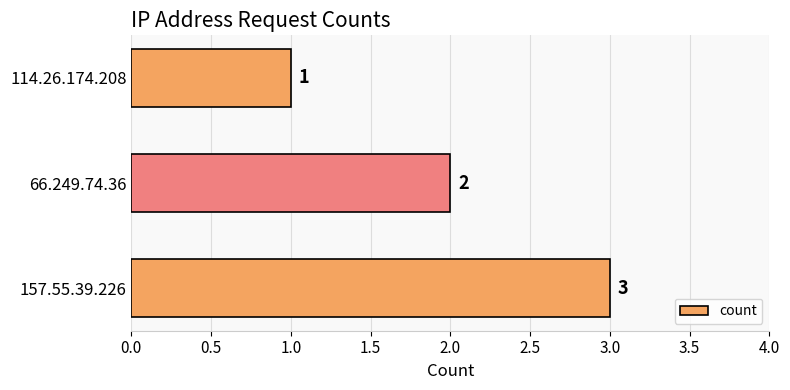

Count the number of data series in this chart.

1